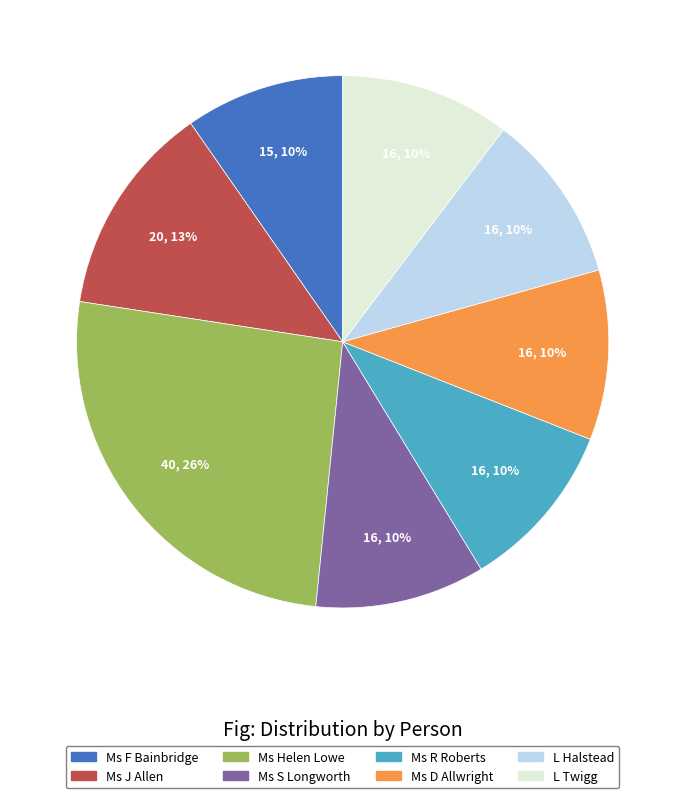

Combined, do Ms R Roberts and Ms D Allwright account for over 50%?

No